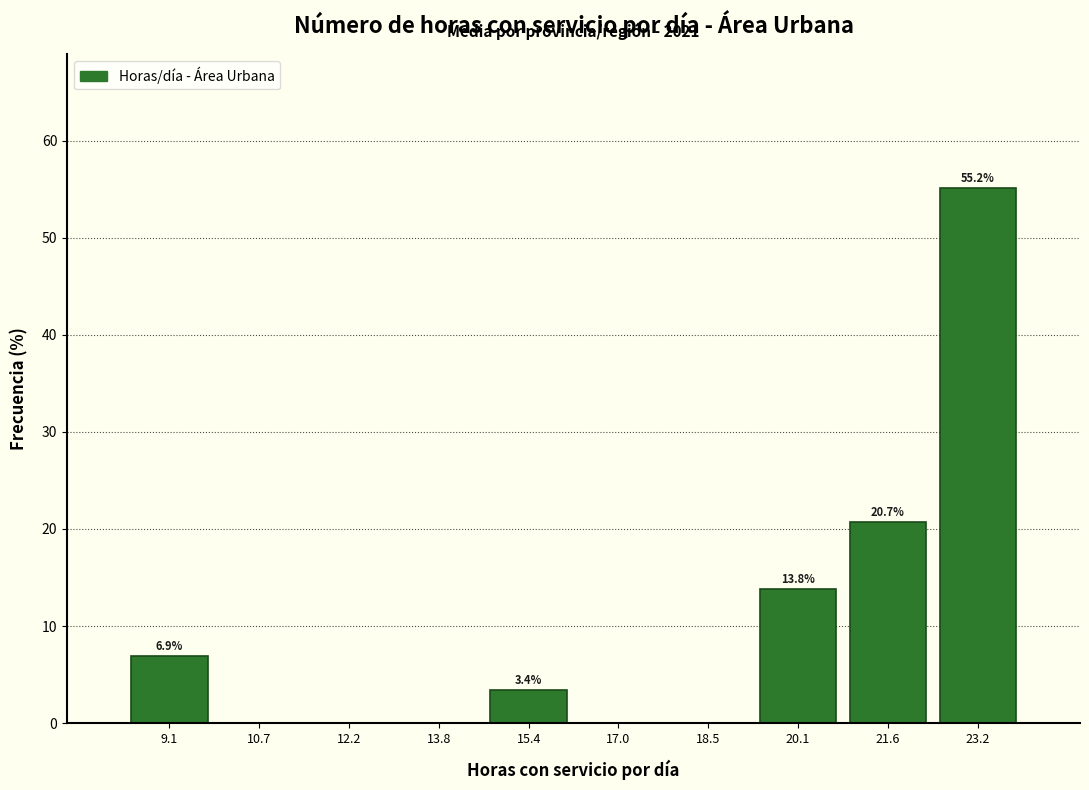

Over which range of the x-axis is the bar tallest?

22.4 to 24.0